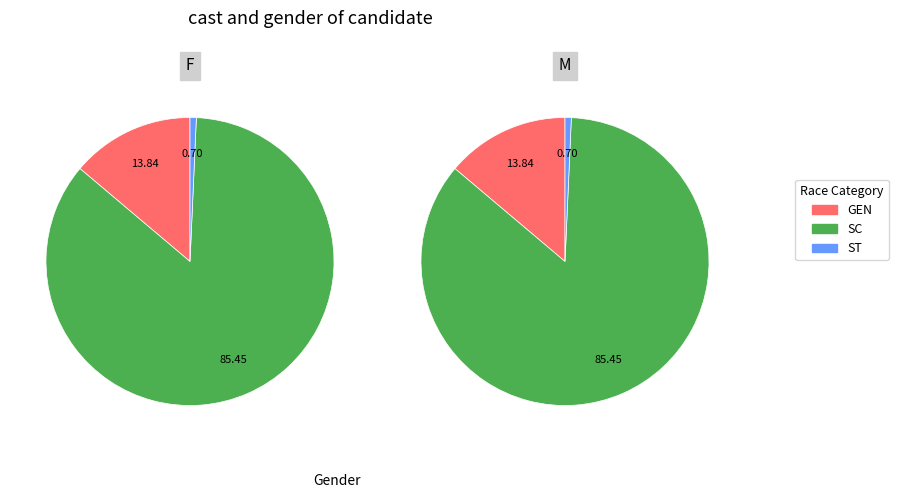

To the nearest percent, what is the difference between the largest and smallest slice percentages?

85%